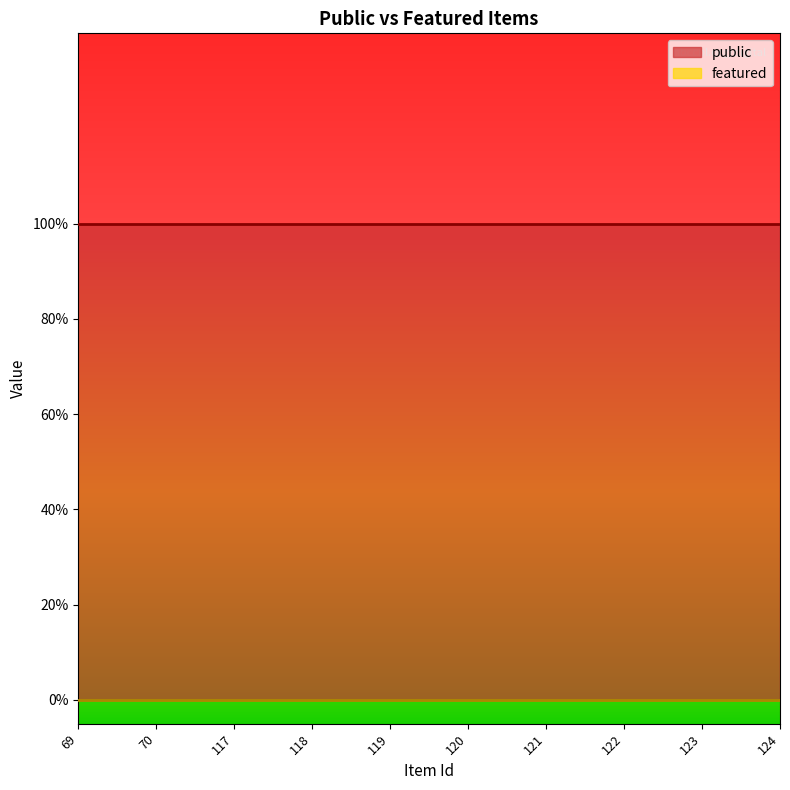

How many categories are shown in the chart?

10